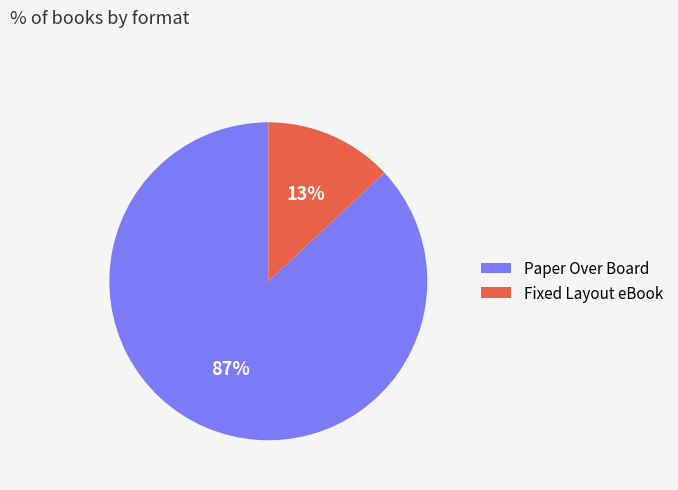

To the nearest percent, what is the combined percentage of Paper Over Board and Fixed Layout eBook?

100%